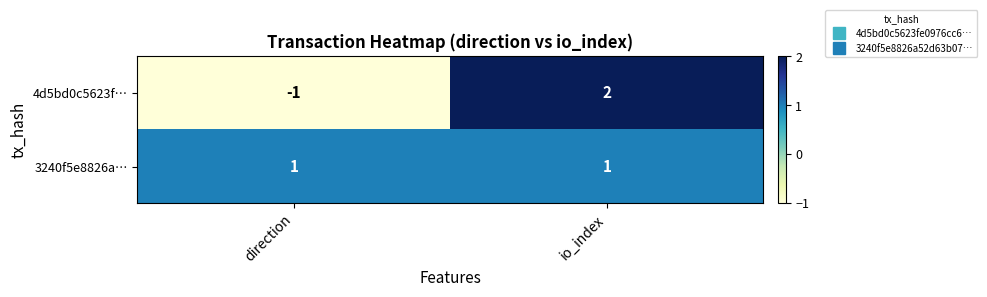

Reading right to left, extract all data points from this chart.

4d5bd0c5623f…: 2	-1
3240f5e8826a…: 1	1